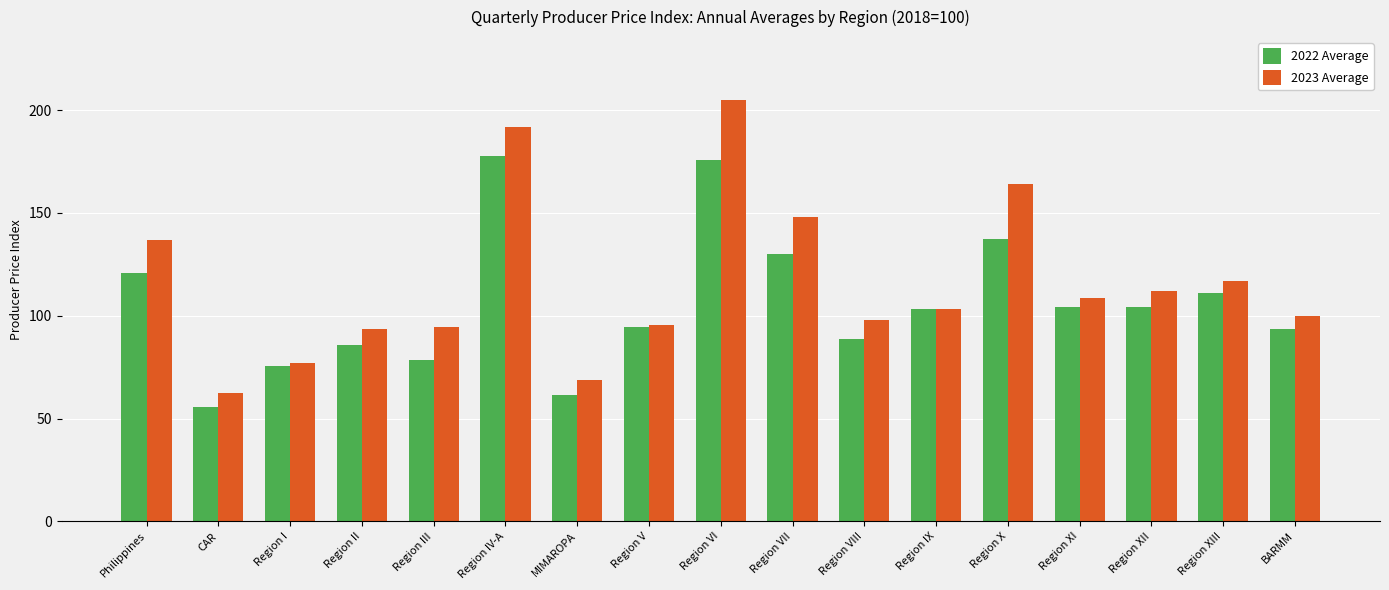

What position from the right is Region VIII?

7